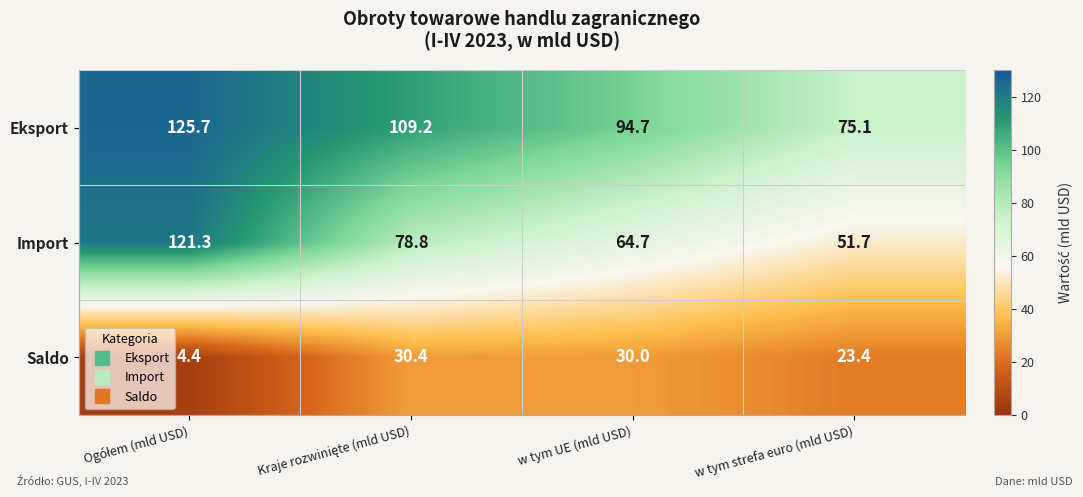

What is the difference between the maximum and minimum values in the Import series?

69.6